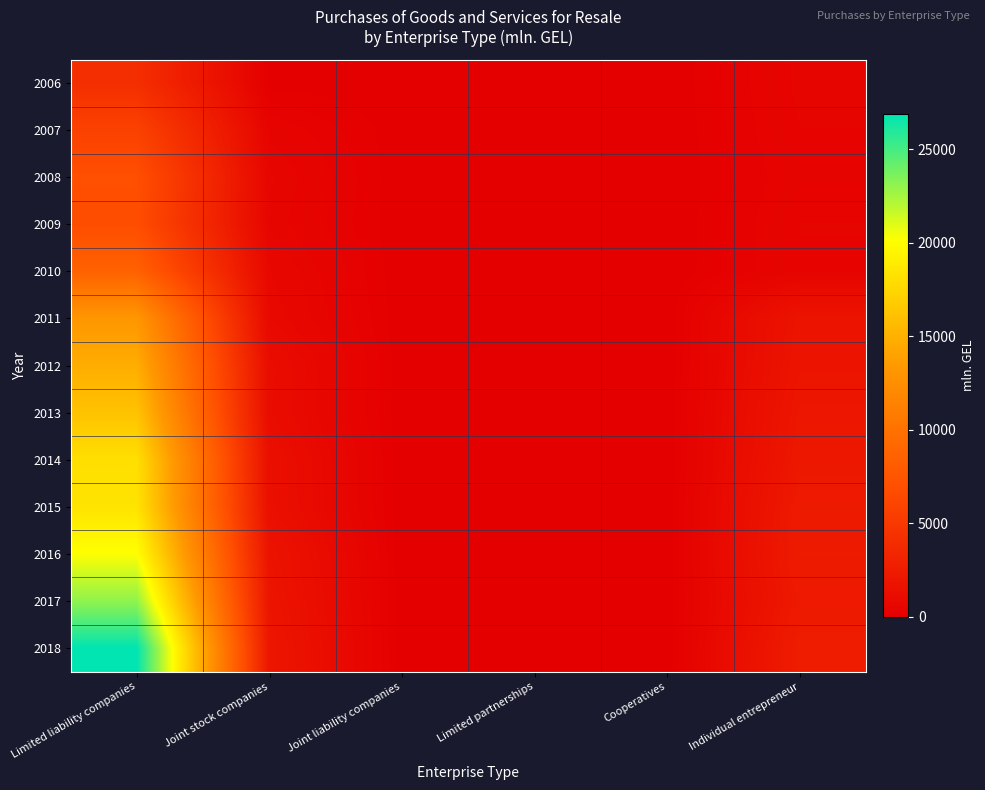

At which category is the sum across all series the highest?

Limited liability companies